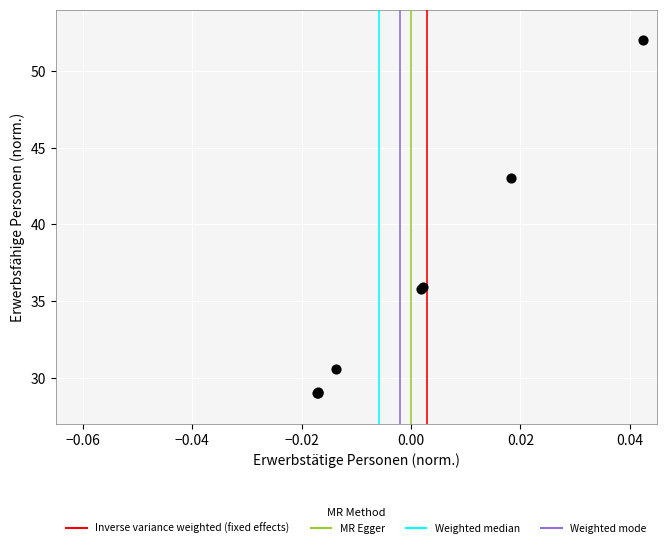

What Y value in the scatter plot is closest to 40?

43.0